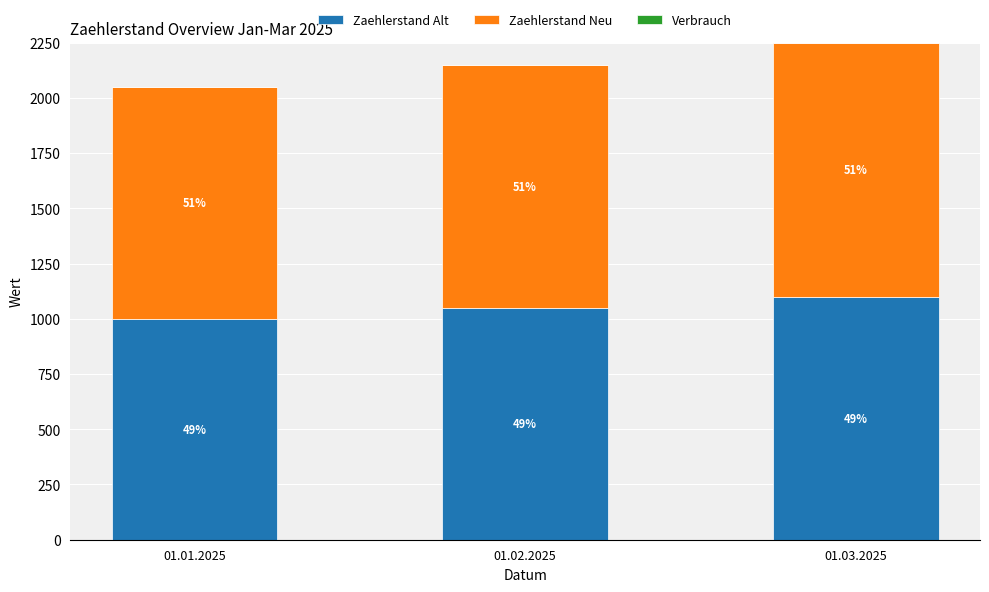

What is the average value of the Zaehlerstand Alt series?

1050